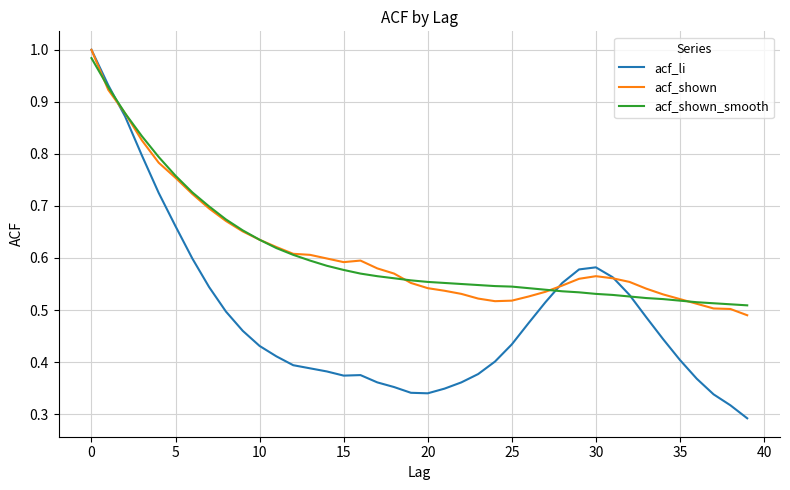

Which series has the widest spread of values?

acf_li